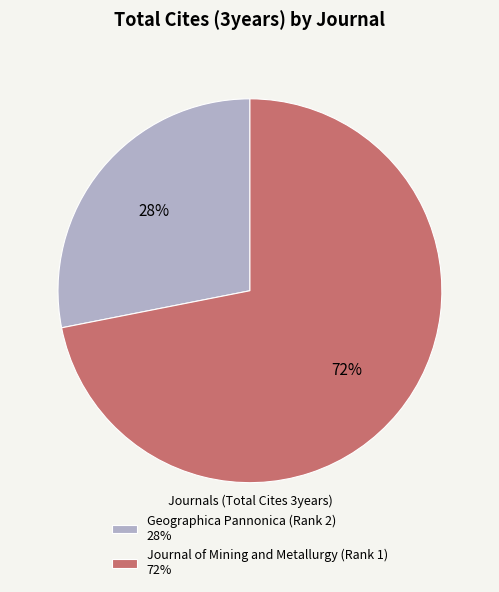

What is the smallest slice in the pie chart?

Geographica Pannonica (Rank 2)